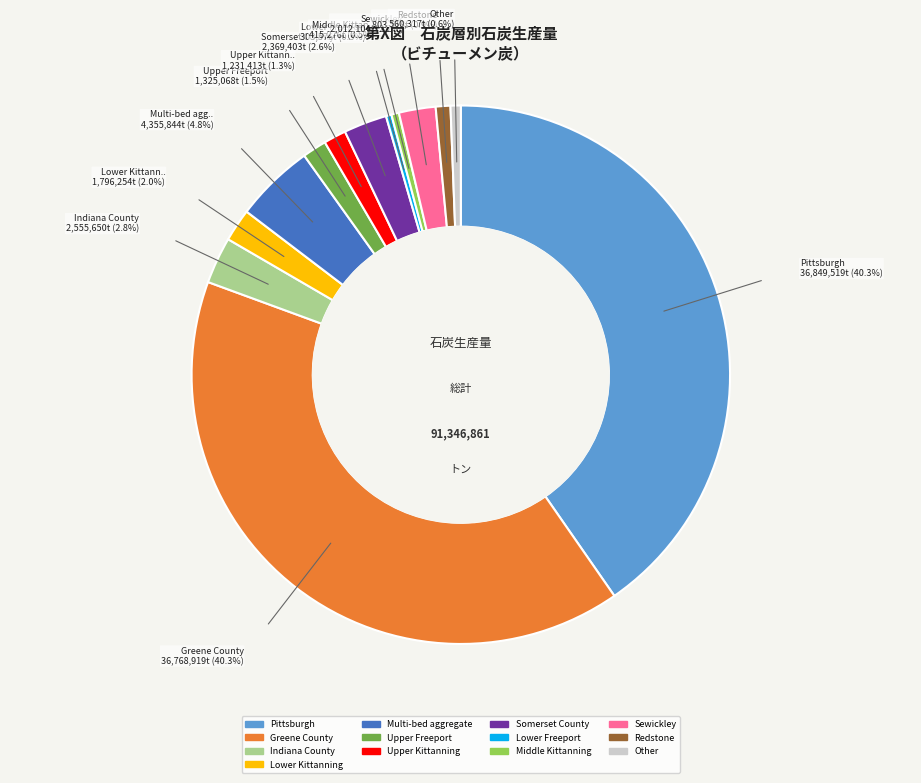

What is the ratio of the value at Upper Freeport to the value at Sewickley?

0.7